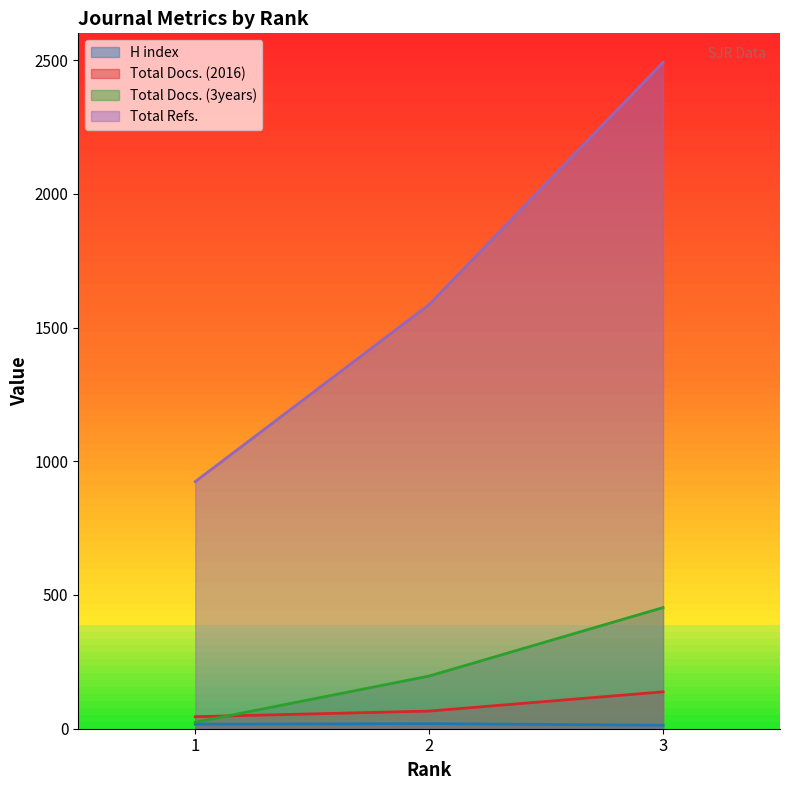

What are all the series names shown in the legend?

H index, Total Docs. (2016), Total Docs. (3years), Total Refs.